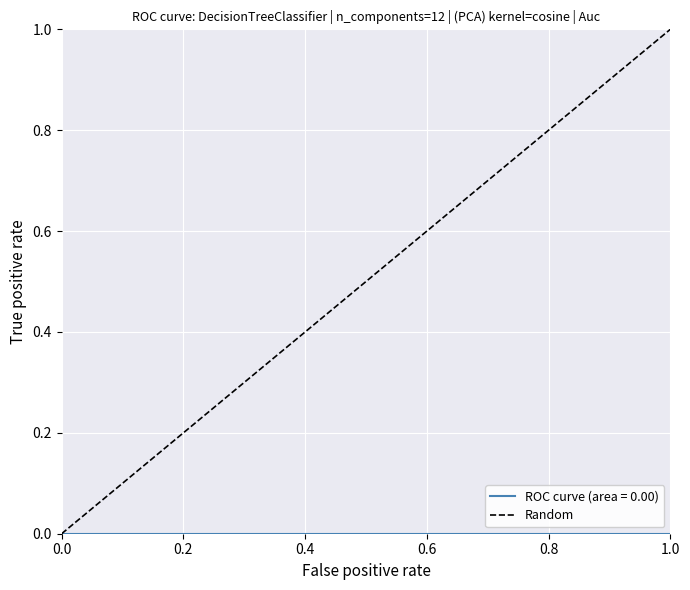

Count the values in the range 0 to 1.

2